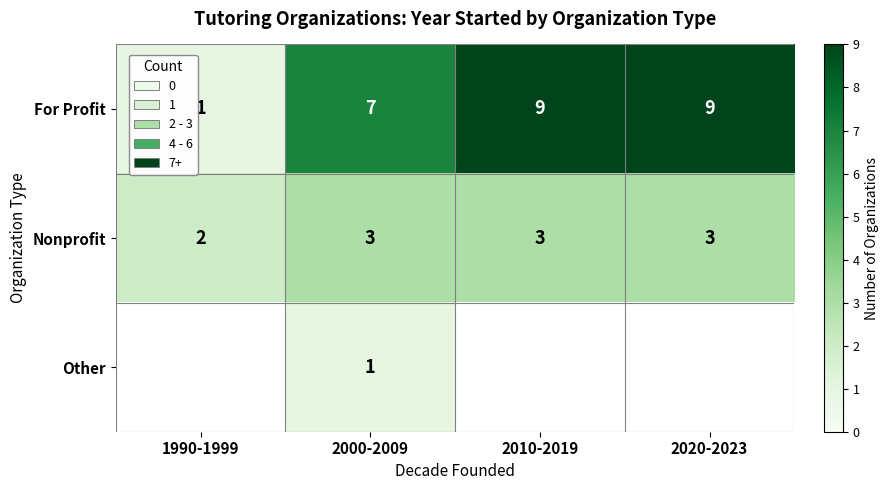

What is the minimum value shown in the chart?

1.0